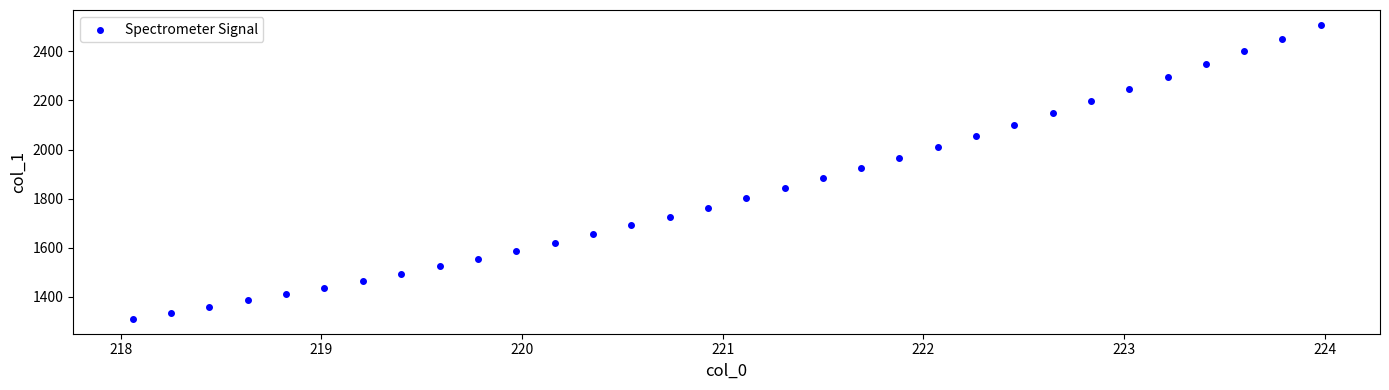

What is the range of Y values (max minus min)?

1198.4